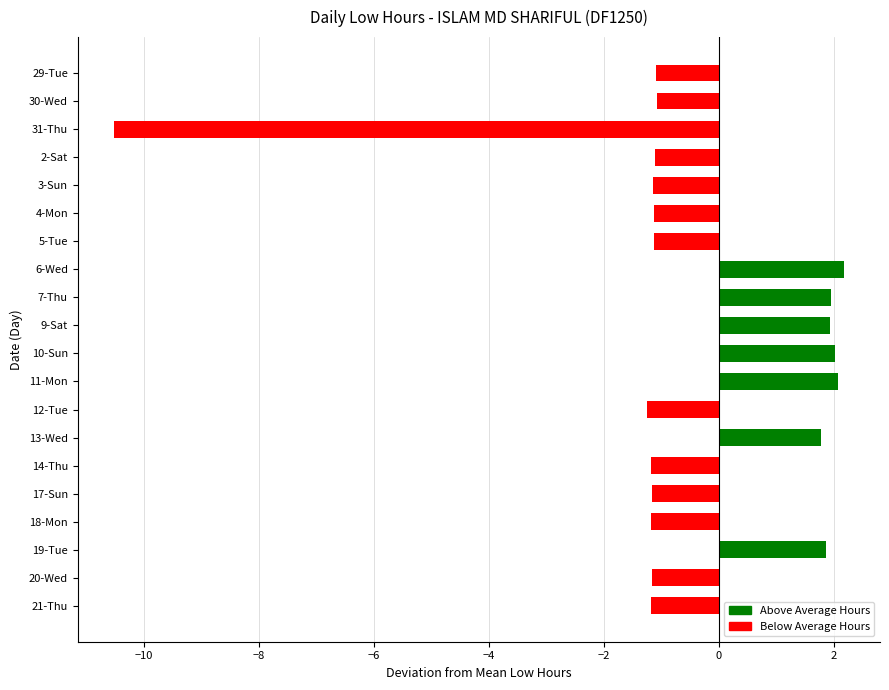

How many values are below -1?

13